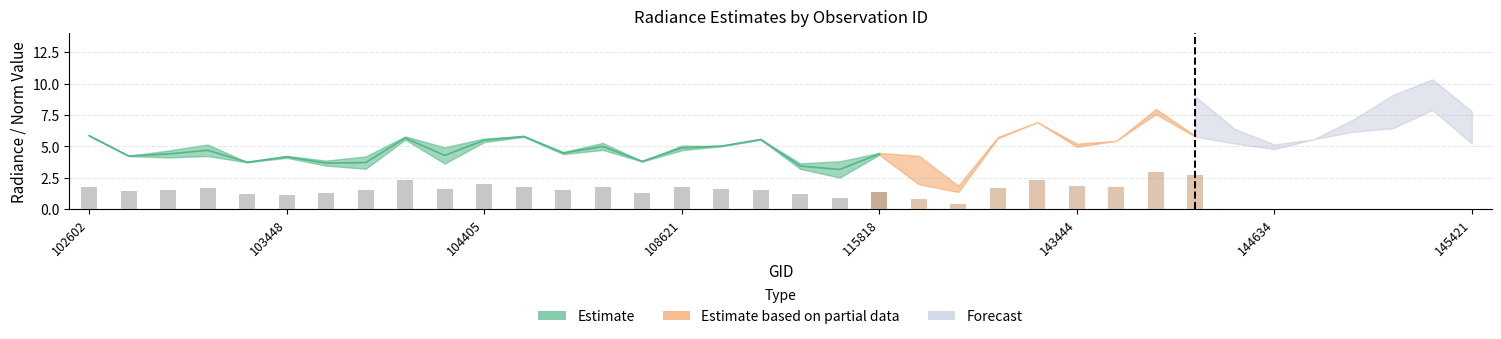

What is the maximum value for rade9_mult_nadir_norm?

8.0